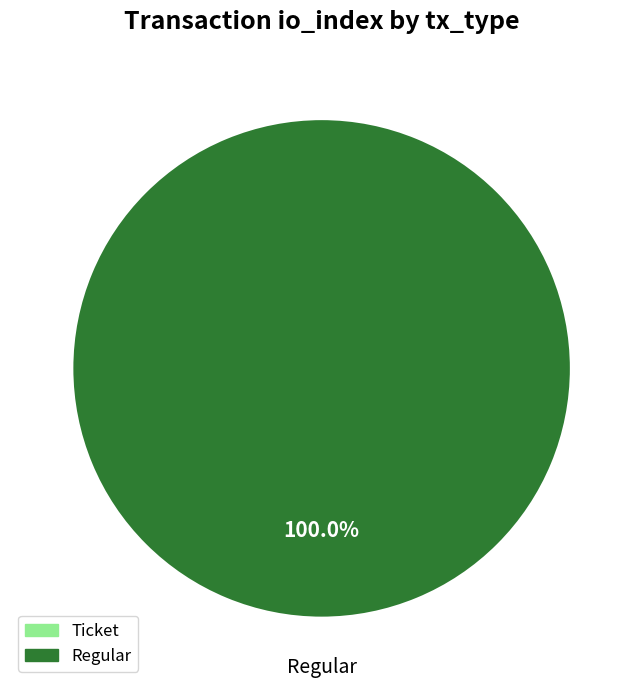

What percentage is the Regular (index 8) slice, to the nearest percent?

100%